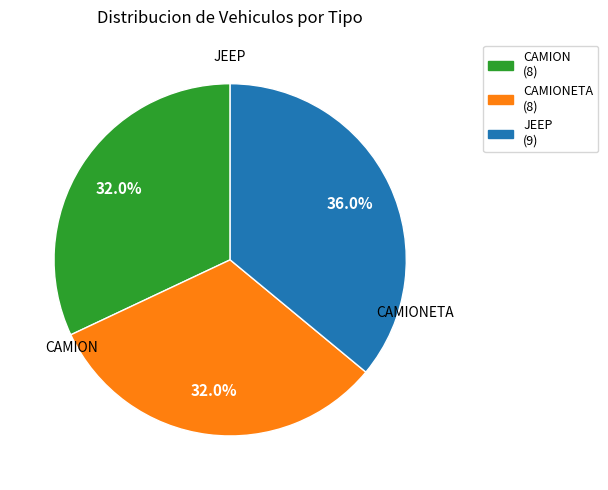

To the nearest percent, what is the average slice percentage?

33%